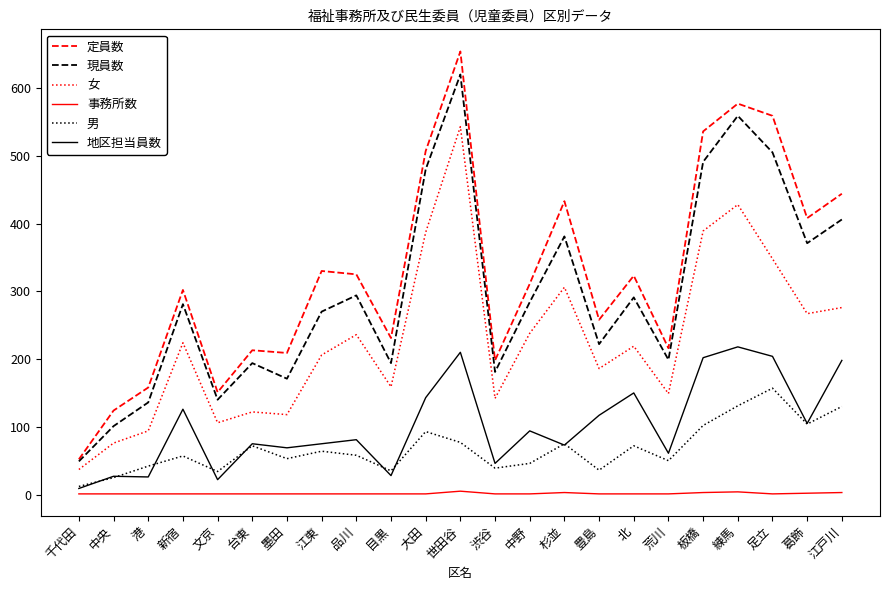

What is the sum of all 女 values?

5256